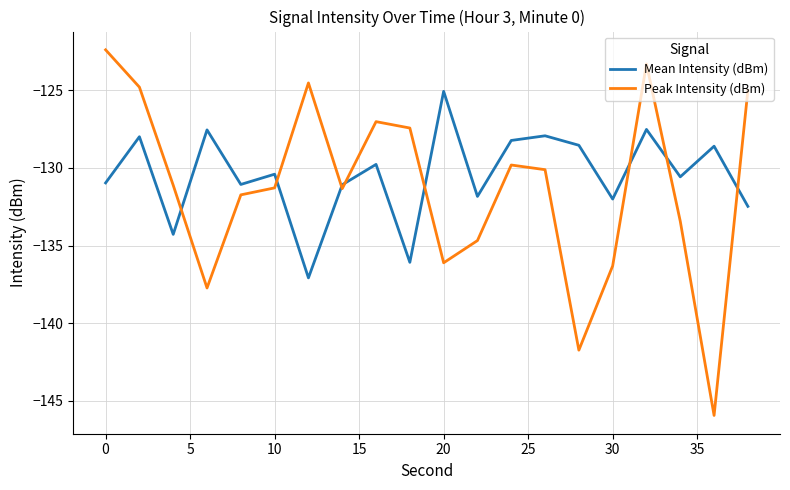

What is the highest value of the Mean Intensity (dBm) series?

-125.1